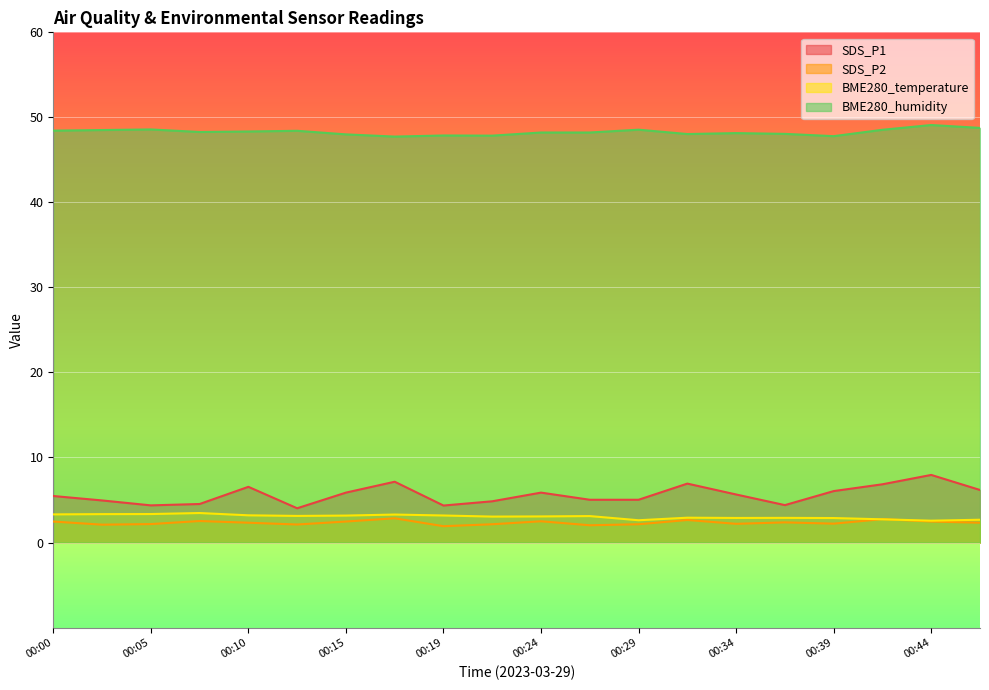

The SDS_P2 series shows 2.5 at 00:44. True or false?

True